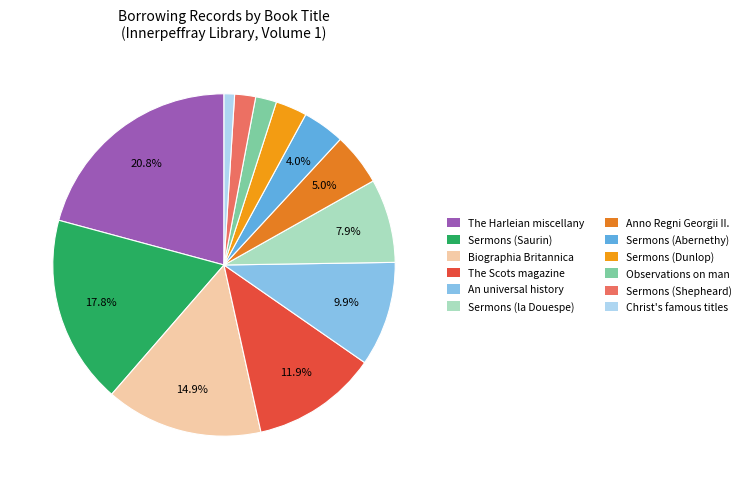

How many segments does this pie chart have?

12